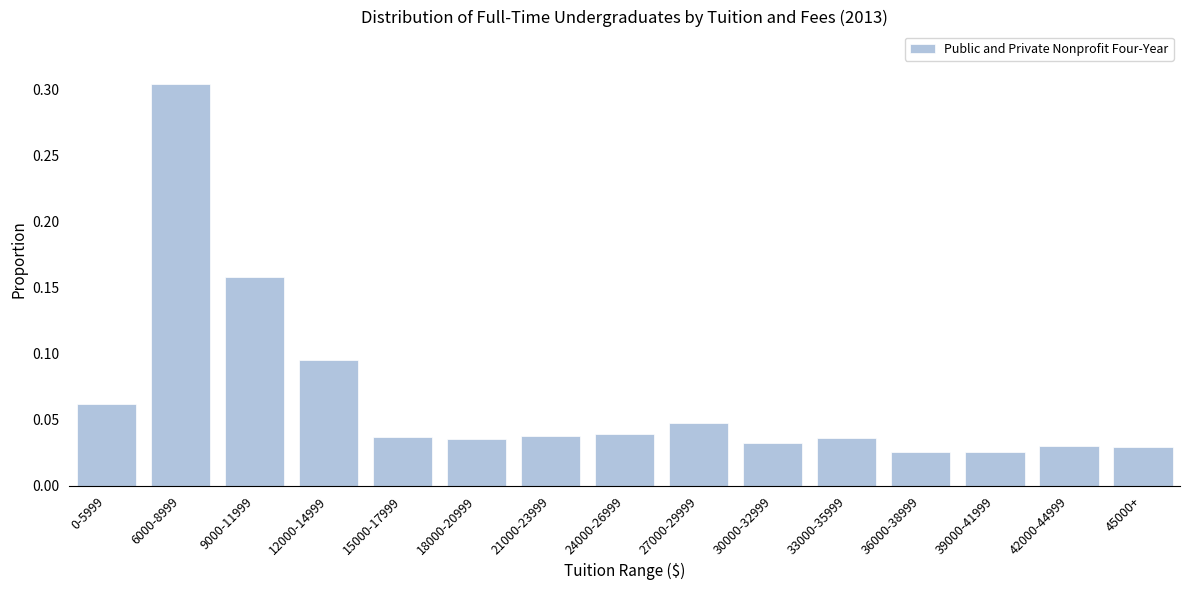

What is the sum of all values?

1.0